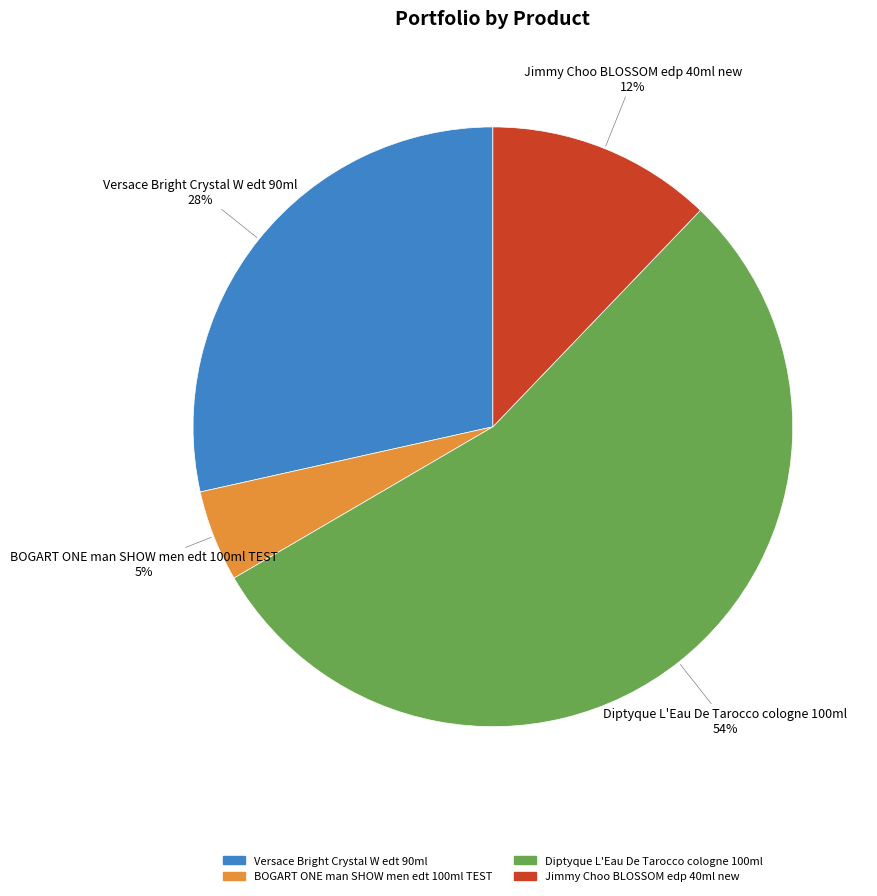

Is there any slice that represents more than half of the pie?

Yes